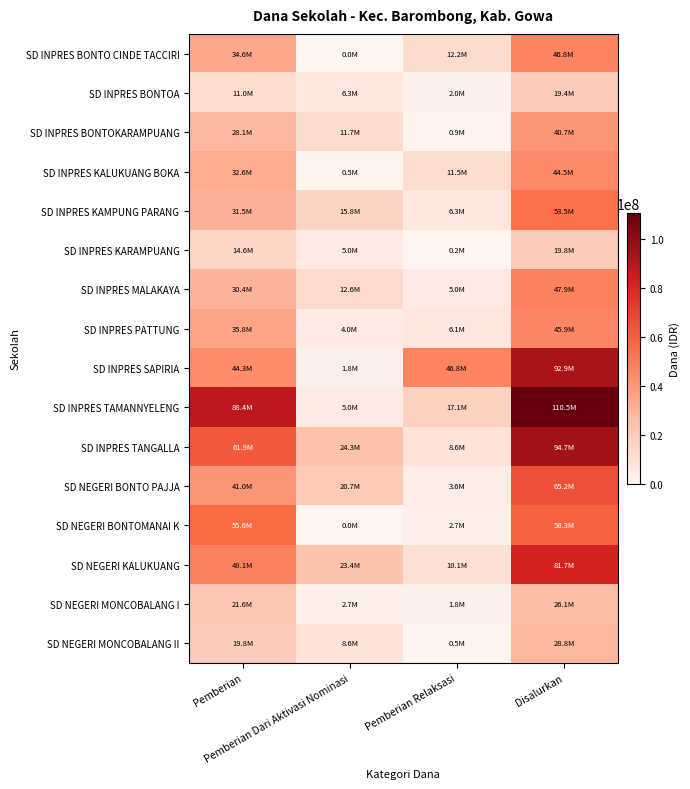

Which series has the largest total across all categories?

SD INPRES TAMANNYELENG